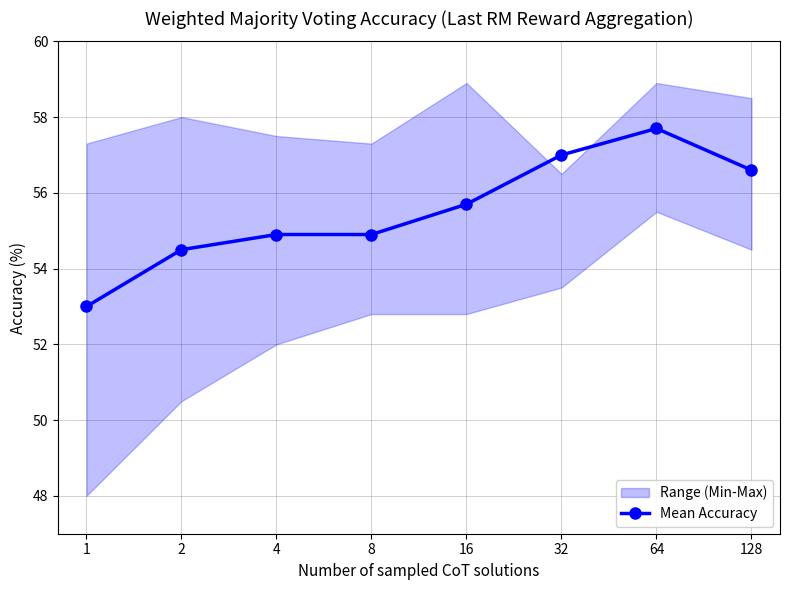

Read the value at 128.

56.6